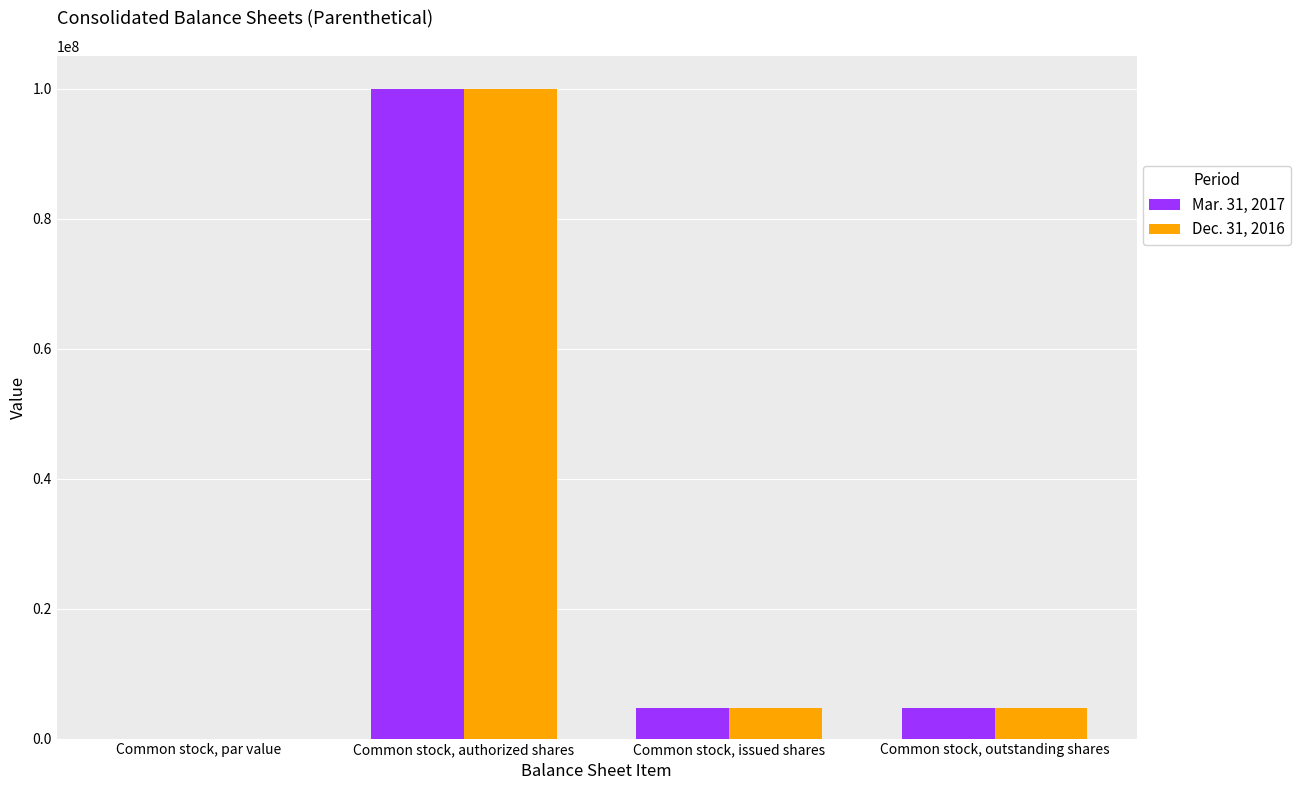

What is the maximum value shown in the chart?

100000000.0